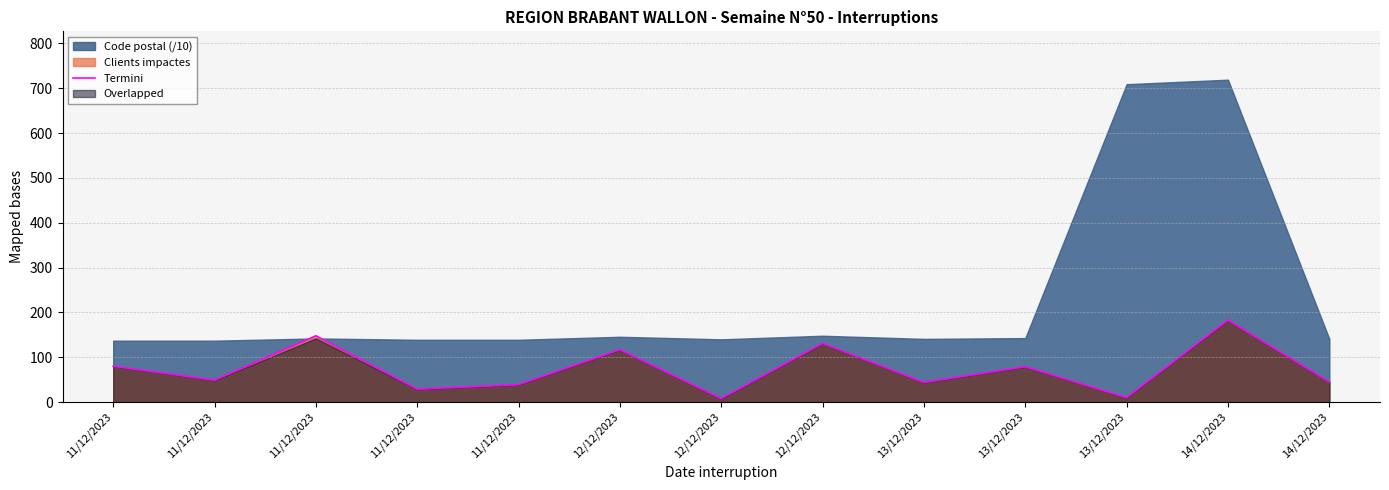

Rank the categories by value from lowest to highest.

12/12/2023, 13/12/2023, 11/12/2023, 11/12/2023, 13/12/2023, 14/12/2023, 11/12/2023, 13/12/2023, 11/12/2023, 12/12/2023, 12/12/2023, 11/12/2023, 14/12/2023